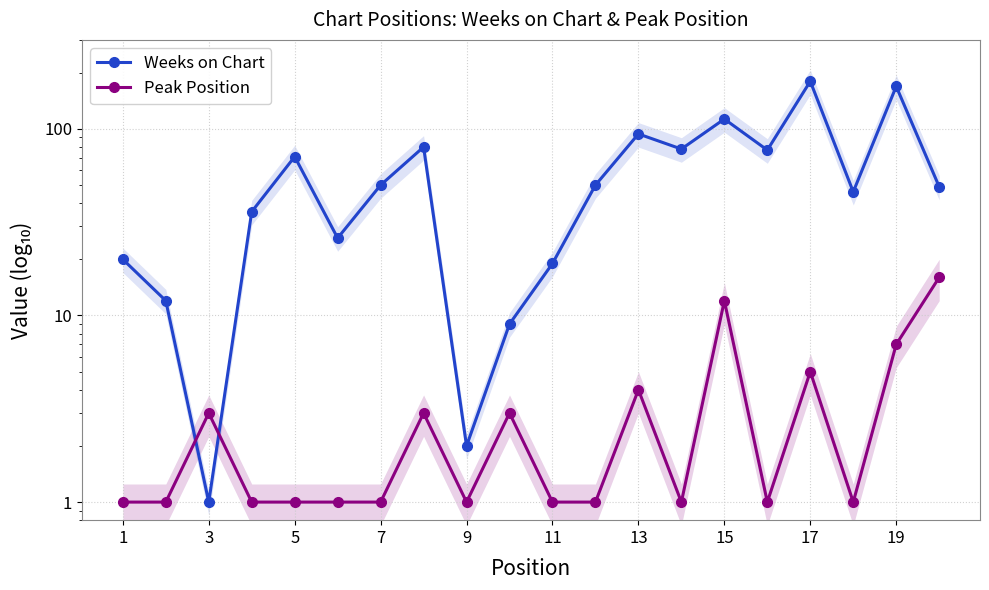

Reading right to left, extract all data points from this chart.

Weeks on Chart: 49	169	46	180	77	113	78	94	50	19	9	2	80	50	26	71	36	1	12	20
Peak Position: 16	7	1	5	1	12	1	4	1	1	3	1	3	1	1	1	1	3	1	1